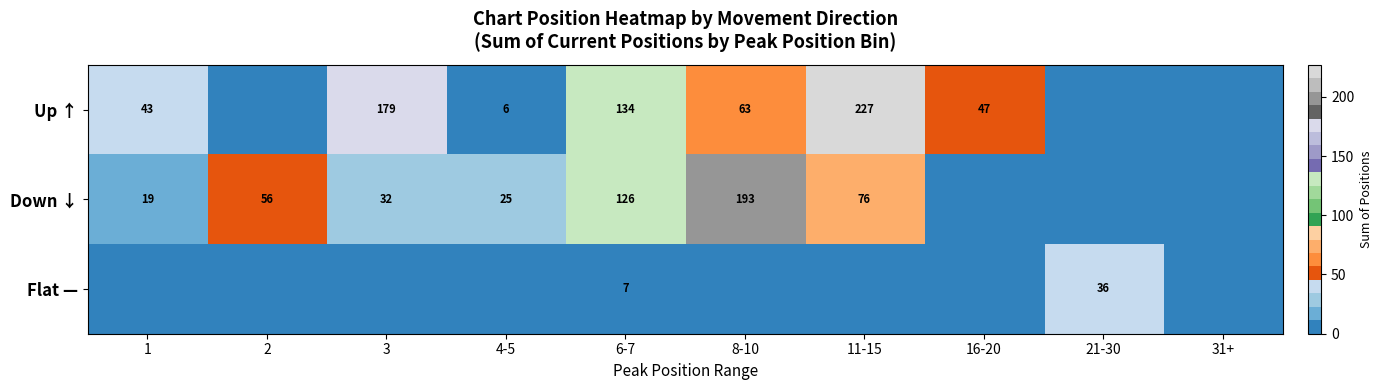

Is it true that Up ↑ equals 81 at 11-15?

False